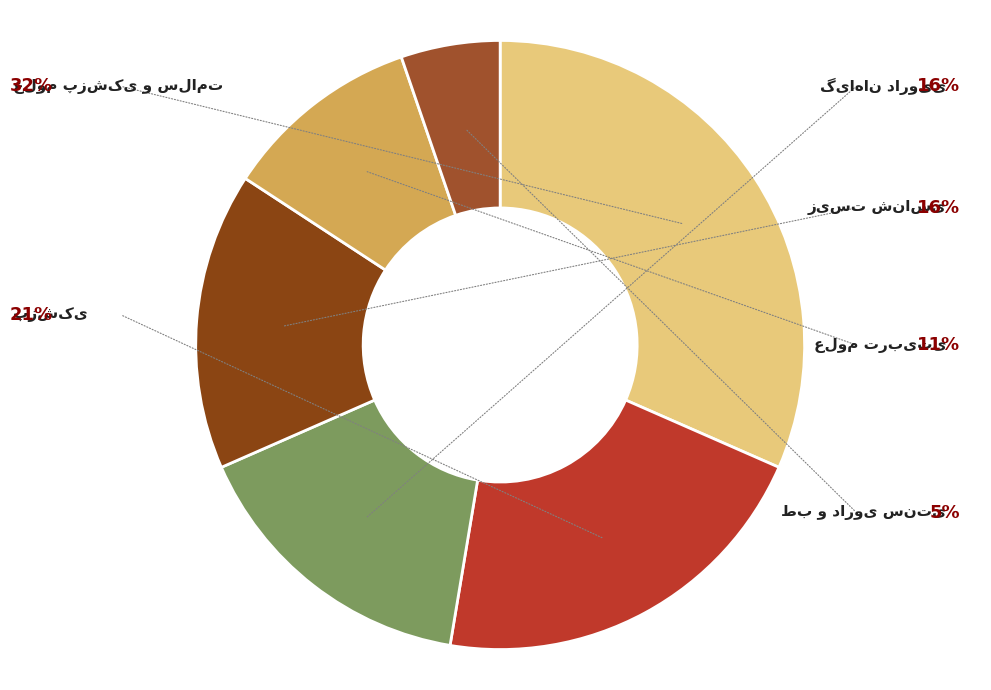

How many segments does this pie chart have?

6